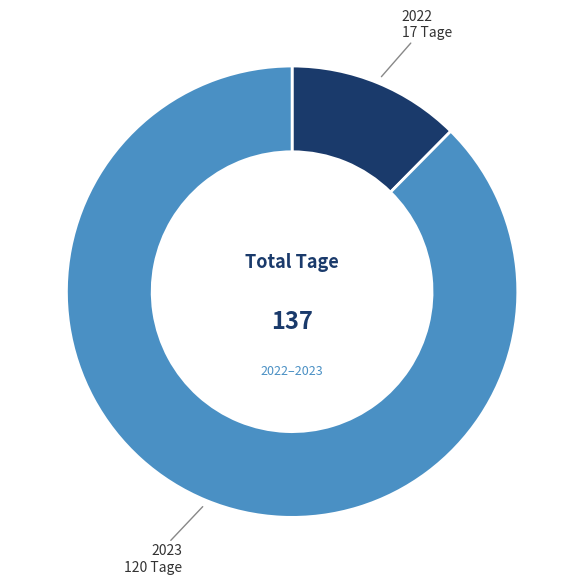

Is there a majority slice in this chart?

Yes